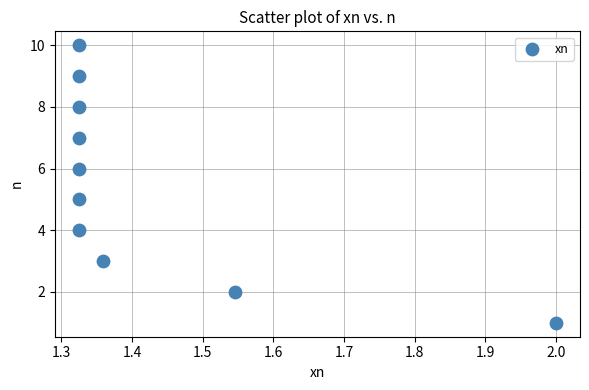

What is the range of Y values (max minus min)?

9